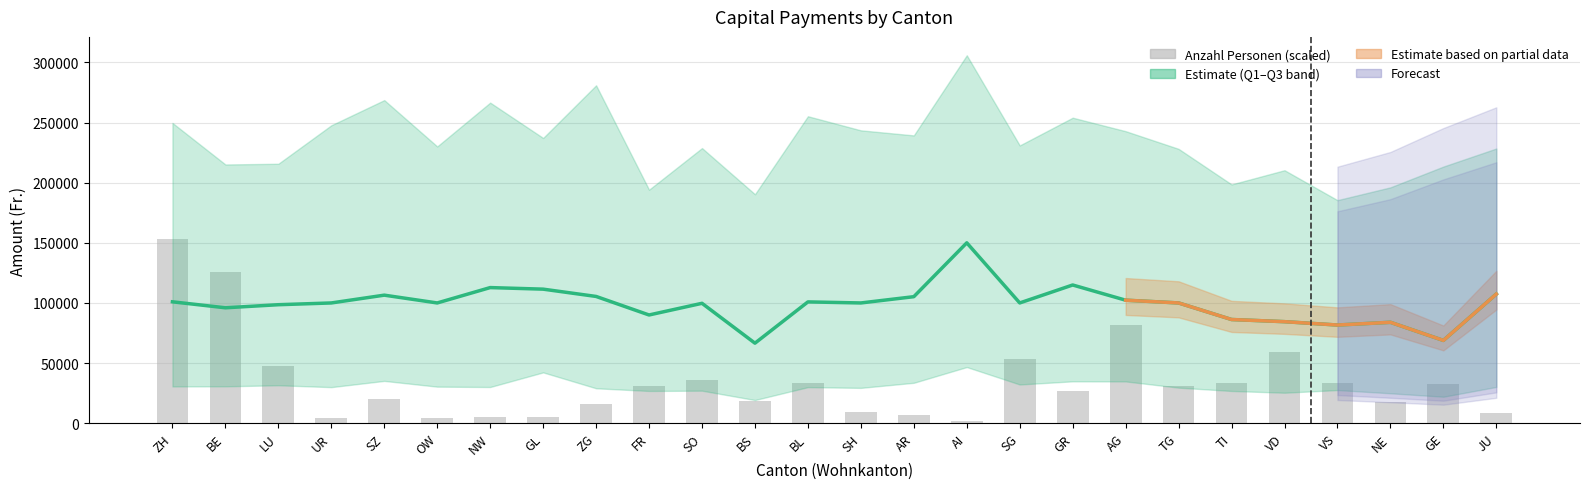

Are the bars grouped side by side (vs. stacked)?

Yes